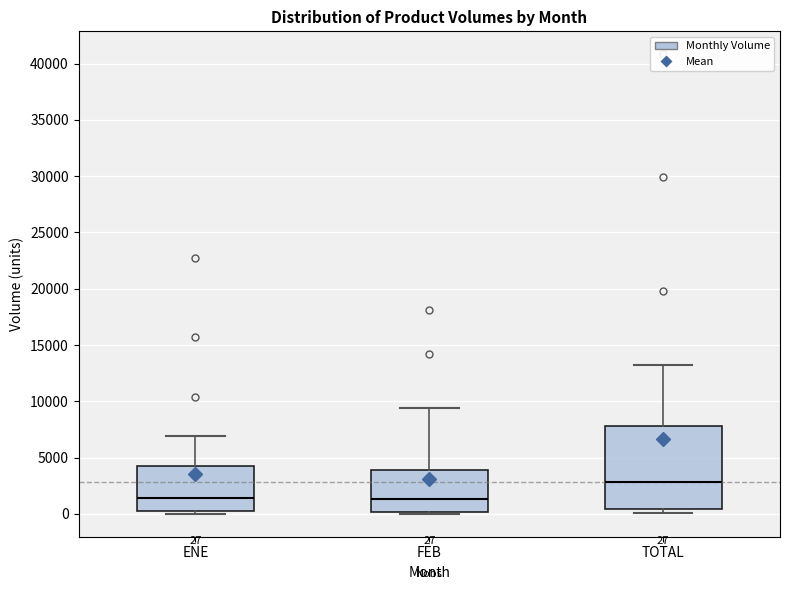

Which box has the highest median line?

TOTAL